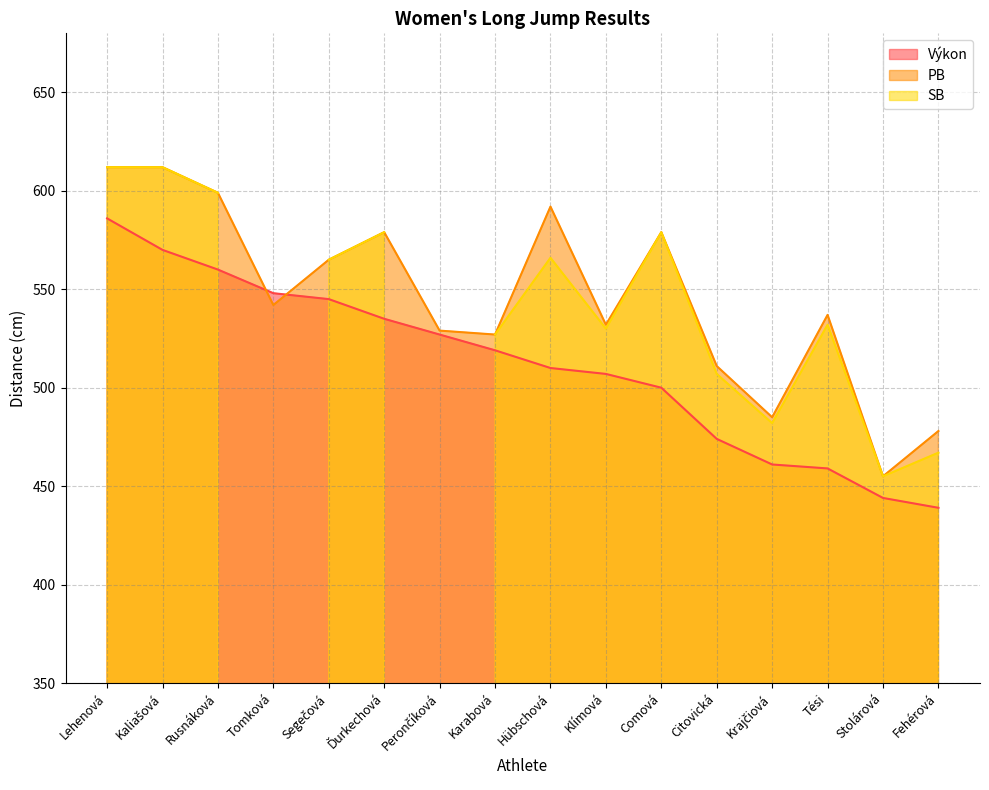

What position from the left is Comová?

11